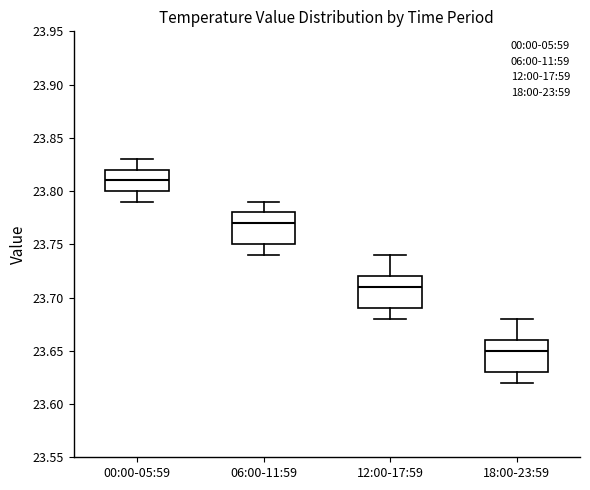

Where does the median line of the box for 00:00-05:59 sit on the y-axis? The values are not printed on the chart, so give them approximately, as read against the axis.

23.81